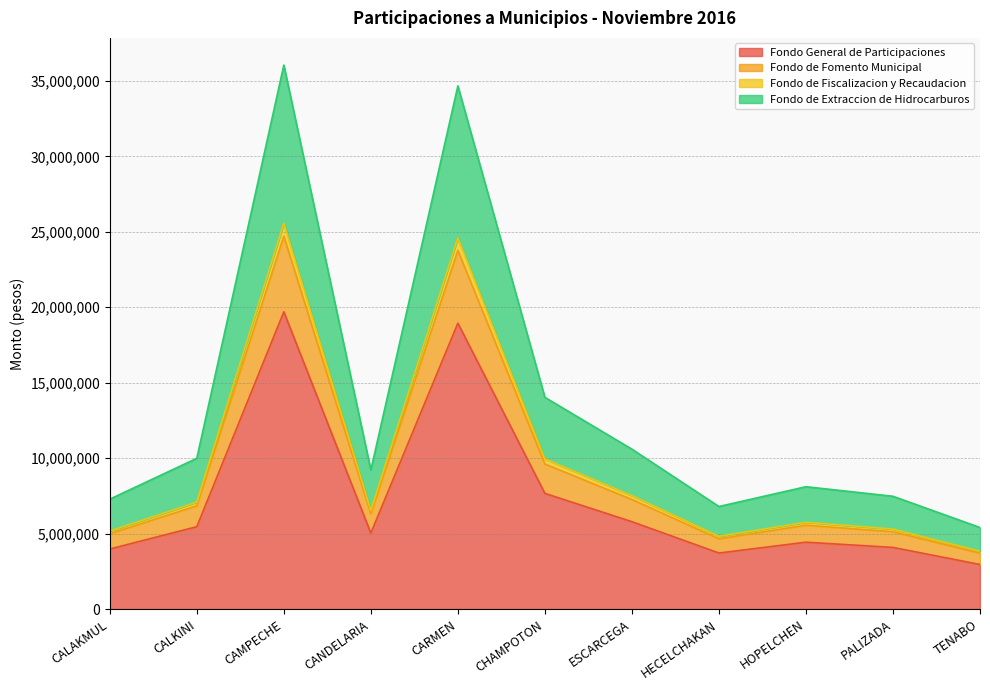

Reading right to left, list all the values displayed in this chart.

Fondo General de Participaciones: 2954828	4086272	4431761	3714611	5790906	7666779	18946182	5035802	19700358	5458645	3979956
Fondo de Fomento Municipal: 3705628	5124563	5557838	4658466	7262332	9614850	23760265	6315361	24706072	6845646	4991233
Fondo de Fiscalizacion y Recaudacion: 3834796	5302744	5753039	4822929	7517959	9953713	24599635	6538601	25576157	7088407	5167967
Fondo de Extraccion de Hidrocarburos: 5405616	7475052	8109013	6797658	10596470	14029459	34671638	9215690	36049088	9990283	7283756